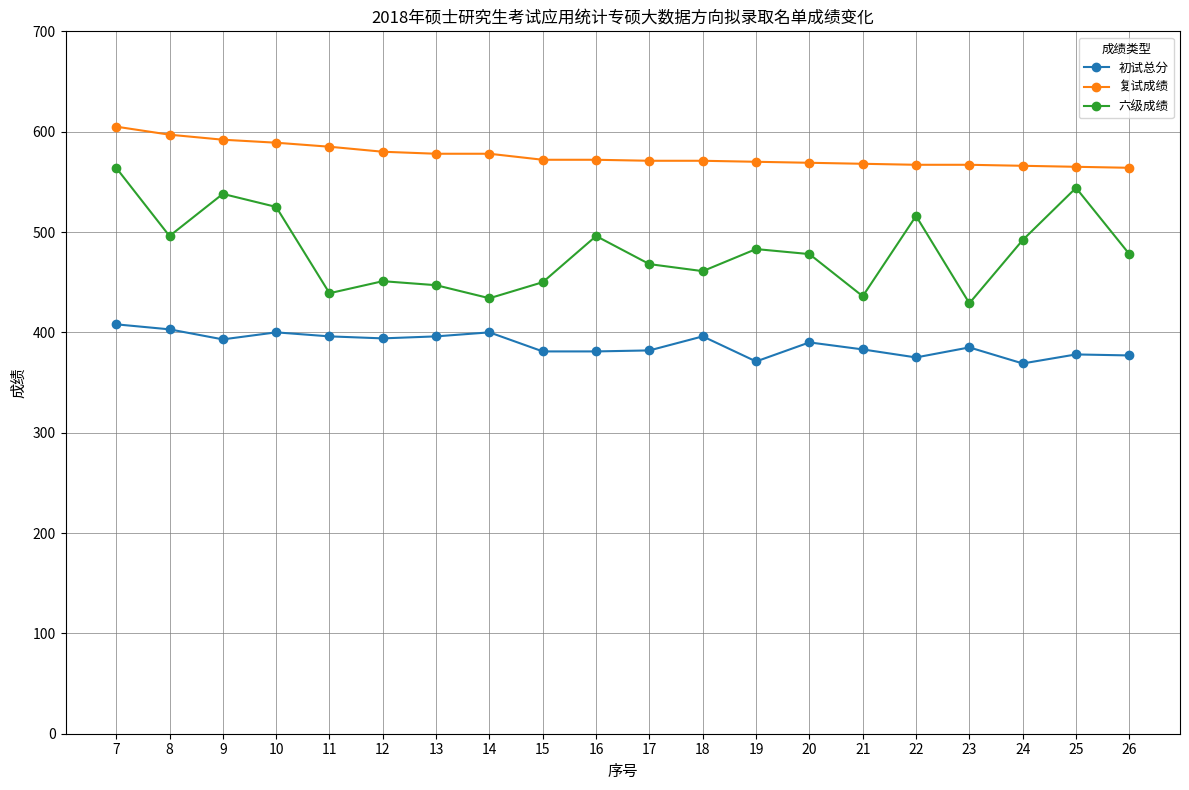

At how many categories does at least one series exceed 386?

20